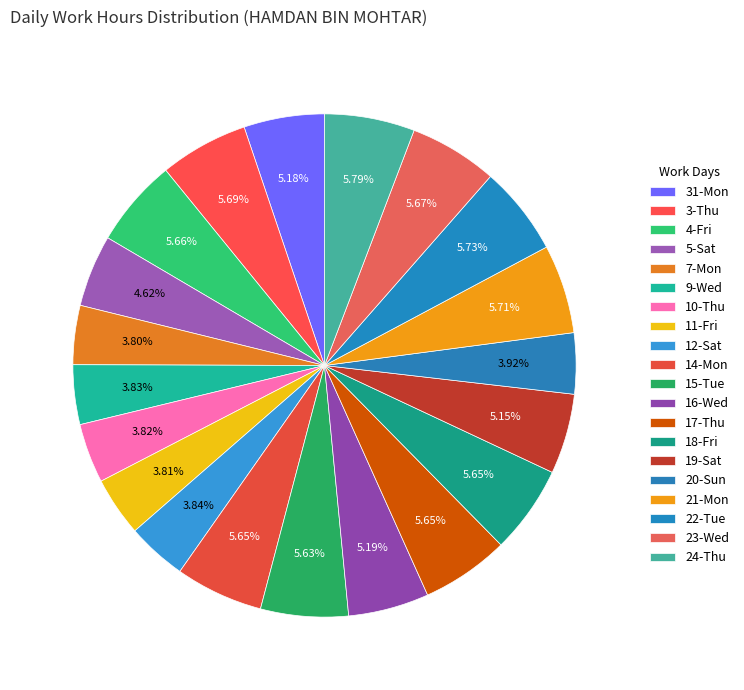

To the nearest percent, what is the average slice percentage?

5%